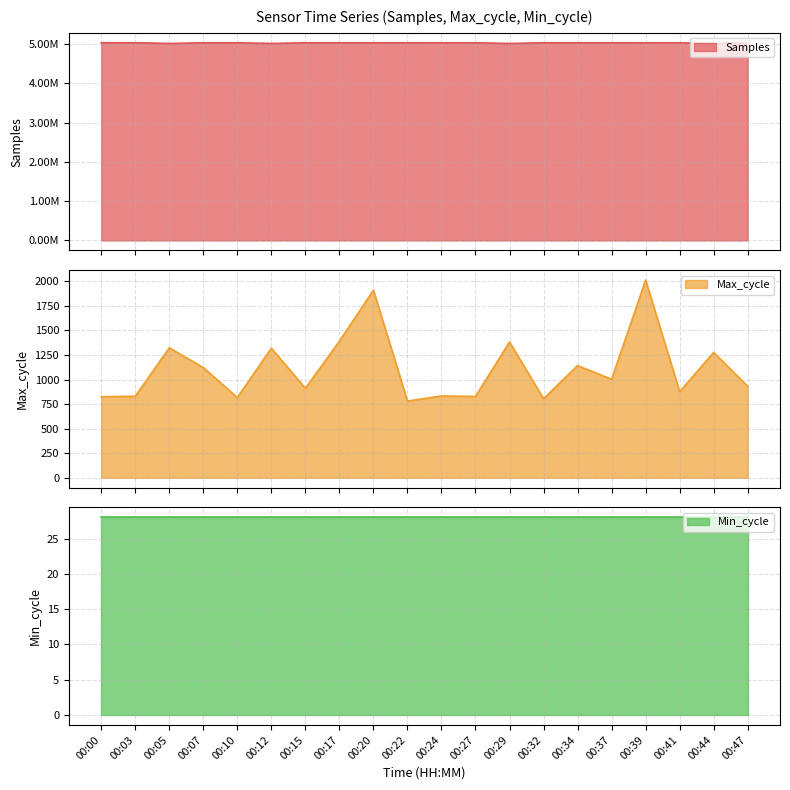

What is the sum of the Max_cycle values at 00:32 and 00:05?

2128